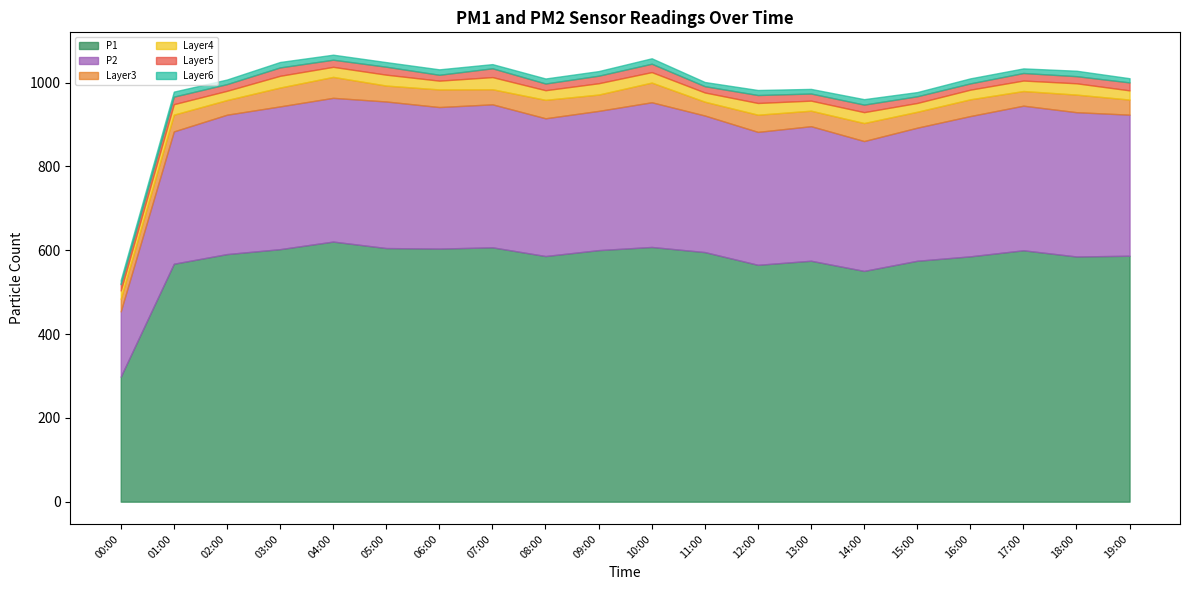

True or false: P1 has a value of 586.9 at 19:00.

True